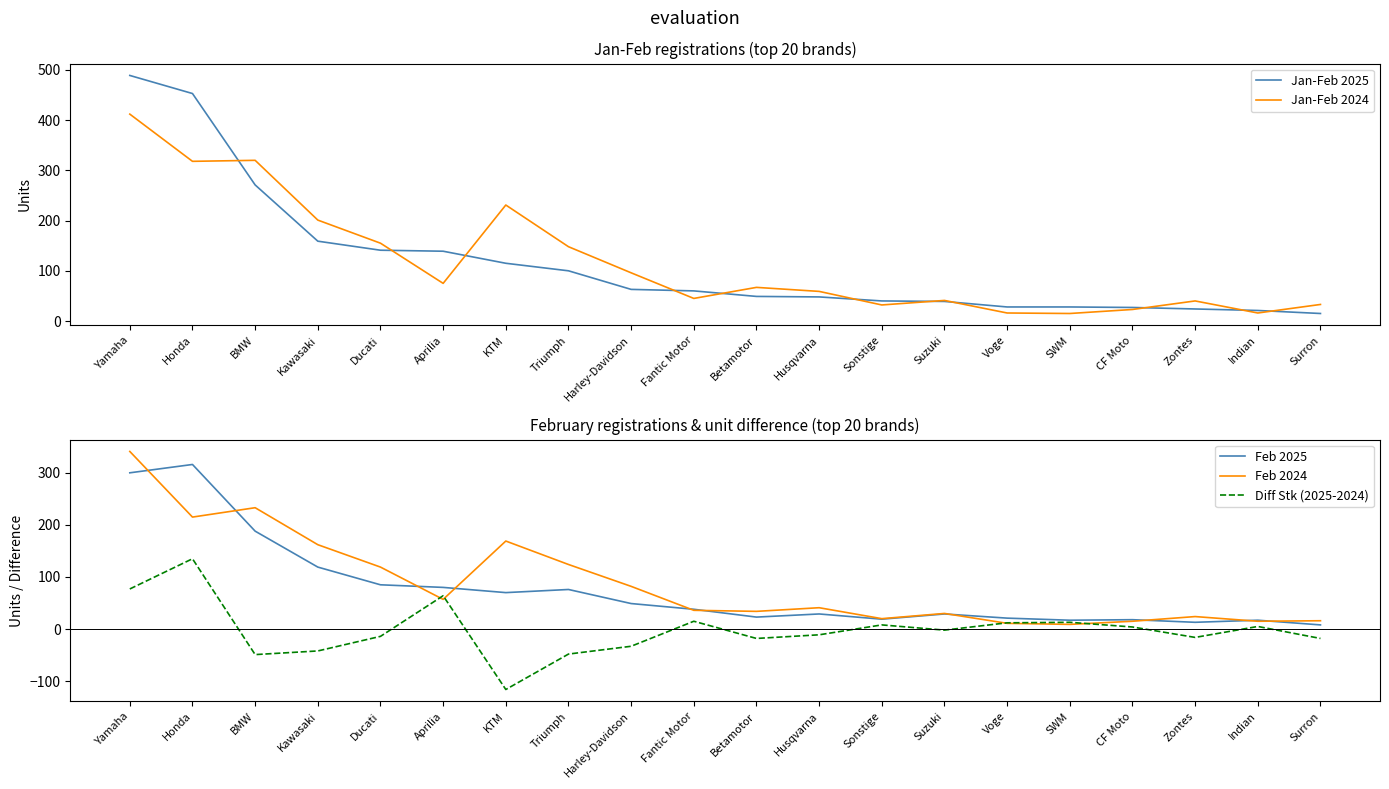

The value of Feb 2024 at Fantic Motor is 52. True or false?

False